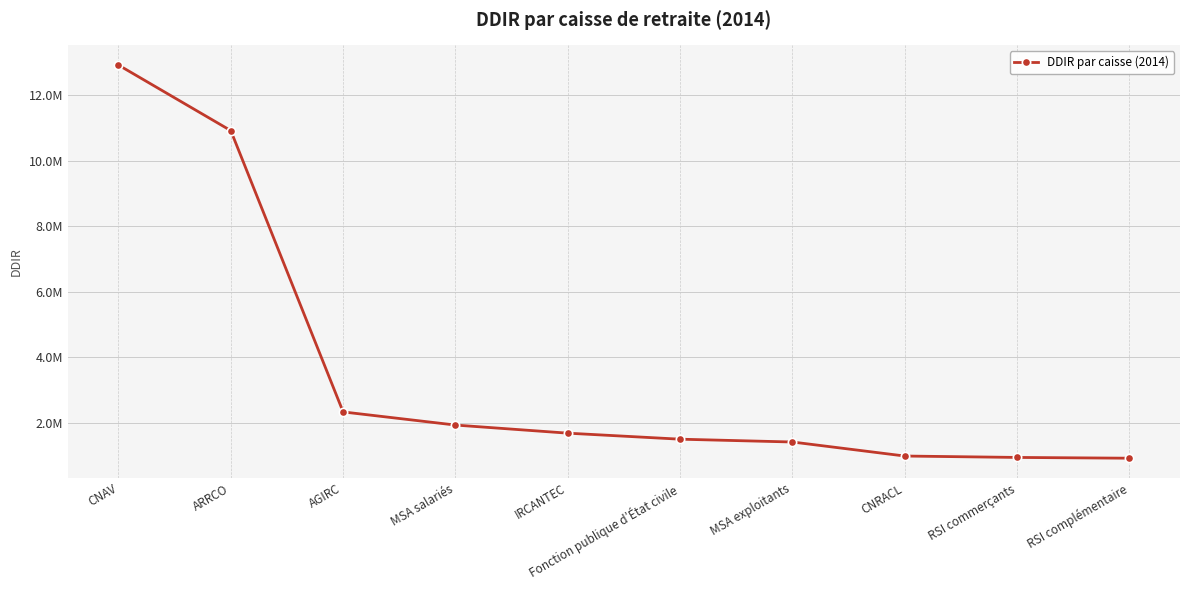

List the labels in order of value, largest first.

CNAV, ARRCO, AGIRC, MSA salariés, IRCANTEC, Fonction publique d’État civile, MSA exploitants, CNRACL, RSI commerçants, RSI complémentaire